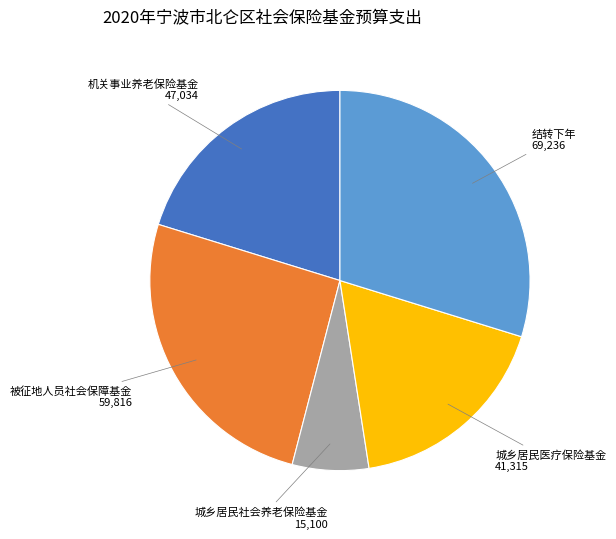

What is the largest slice in the pie chart?

结转下年